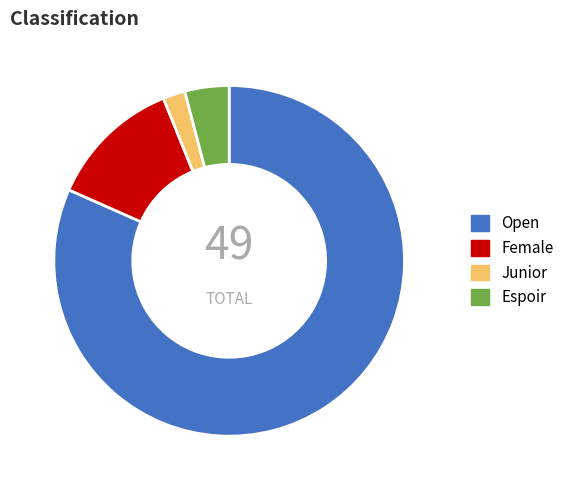

How many segments does this pie chart have?

4